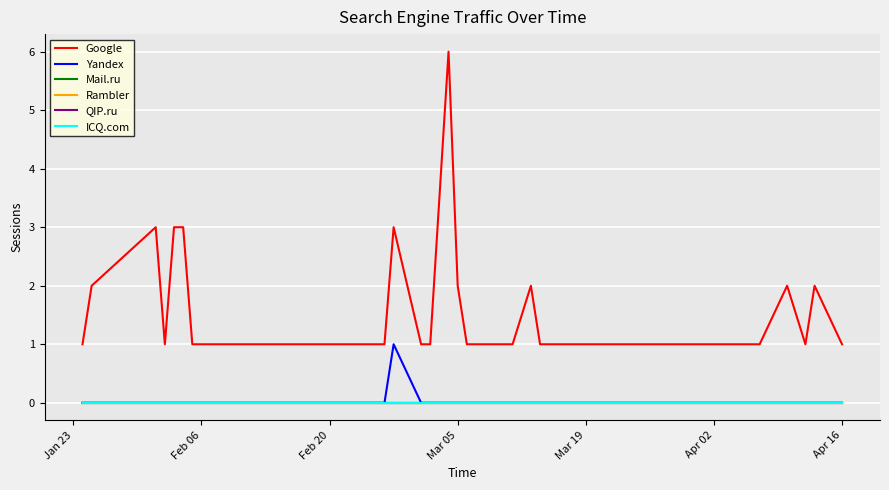

Does the chart have visible grid lines?

Yes